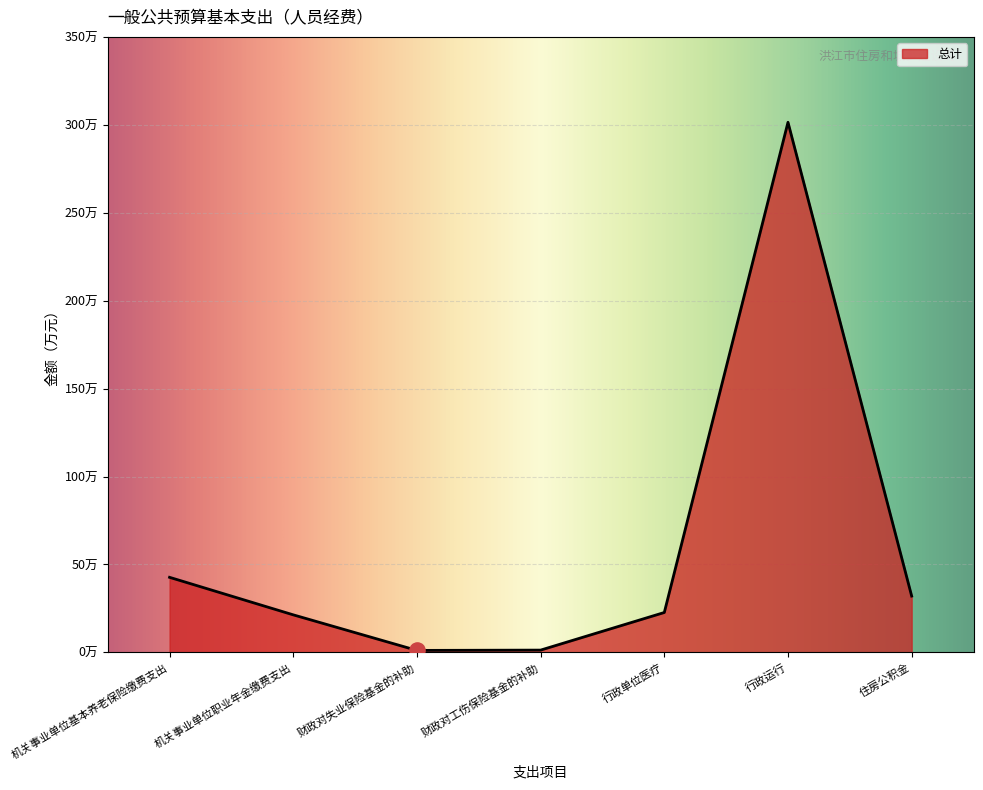

What is the ratio of the value at 行政单位医疗 to the value at 行政运行?

0.1